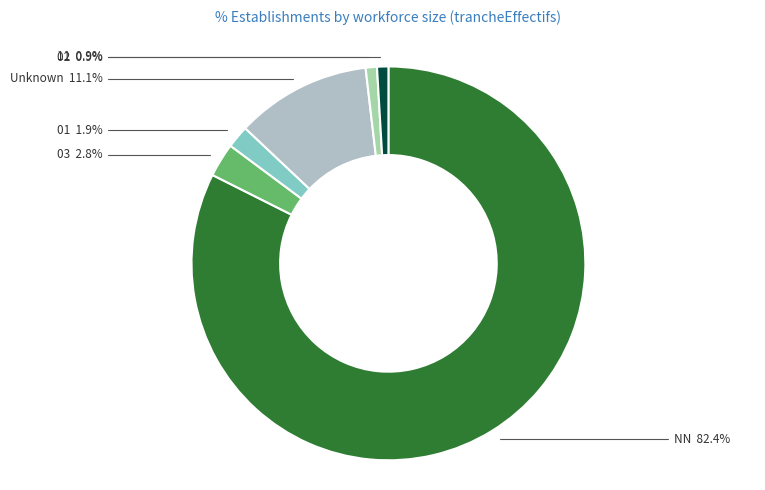

What is the ratio of the value at 01 to the value at 11?

2.0